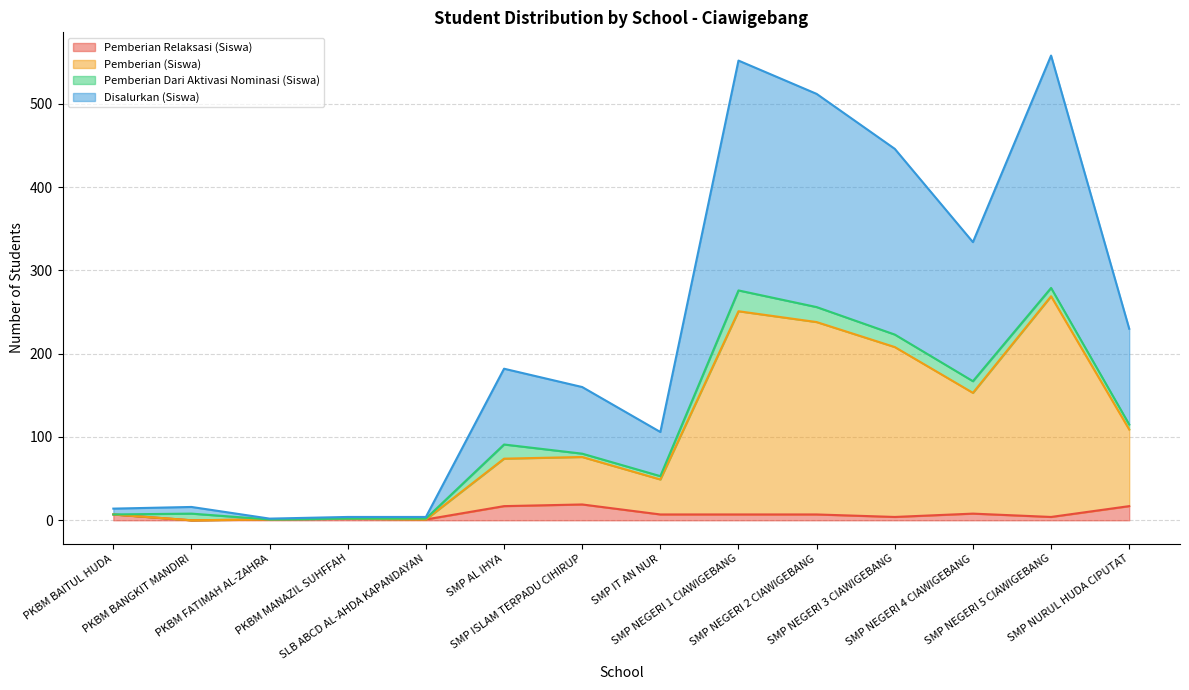

What is the maximum value for Pemberian Relaksasi (Siswa)?

19